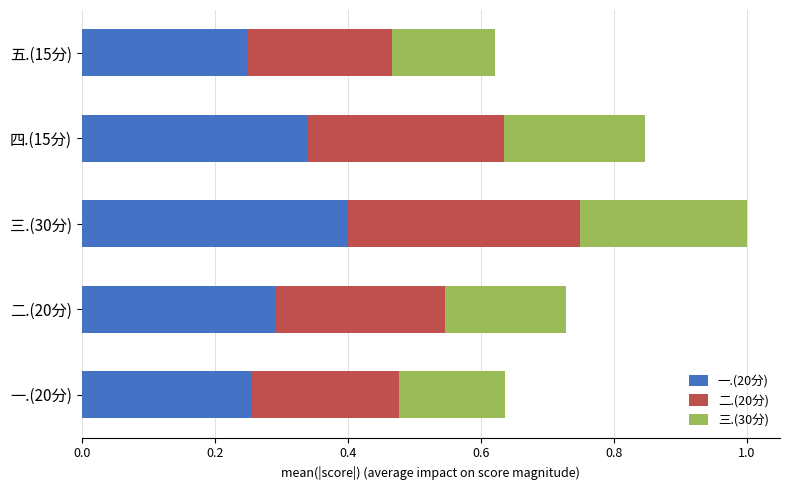

True or false: 一.(20分) has a value of 0.6 at 四.(15分).

False